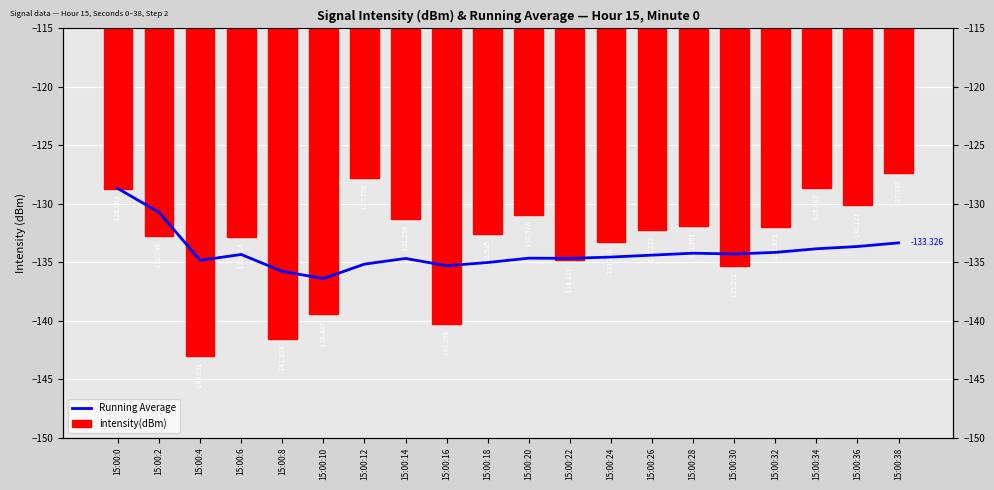

What are all the series names shown in the legend?

Running Average, intensity(dBm)